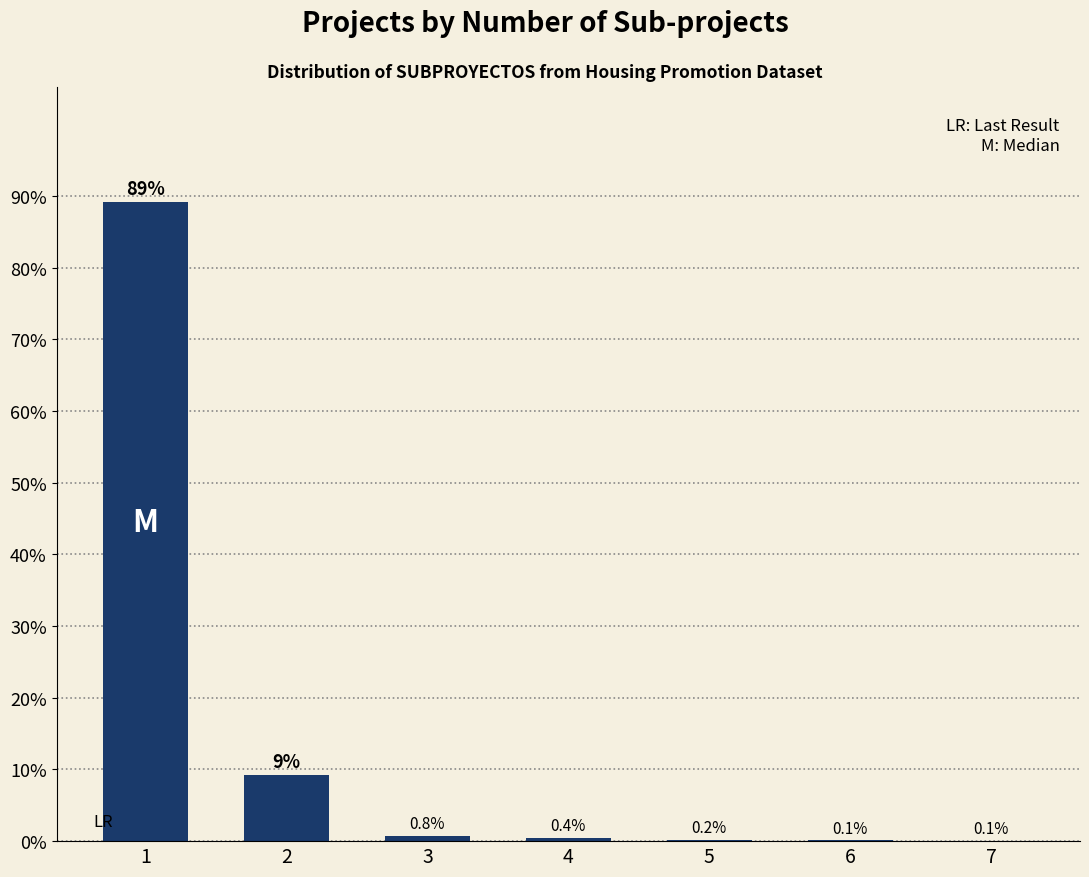

Where is the data nearest to the value 44?

2